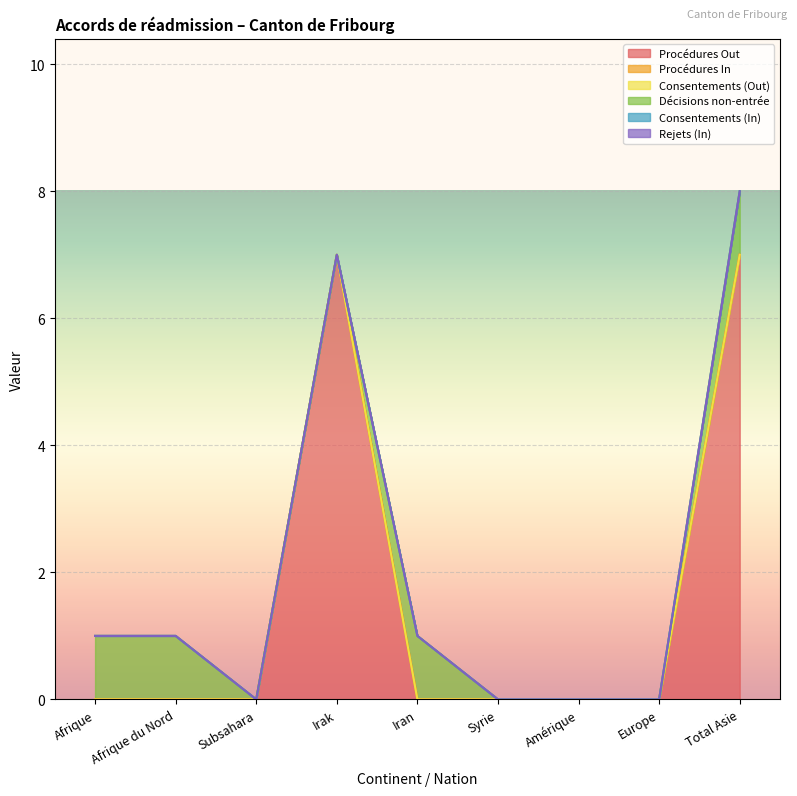

How many positive values does the Procédures Out series have?

2